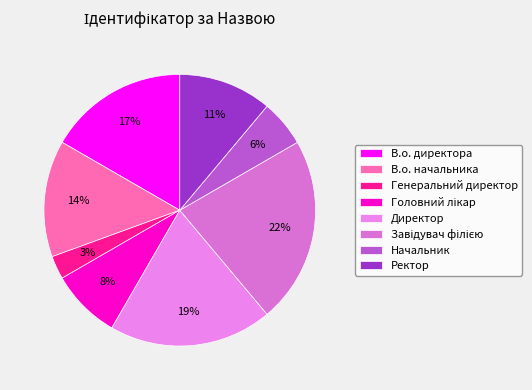

Count the number of slices in the pie.

8